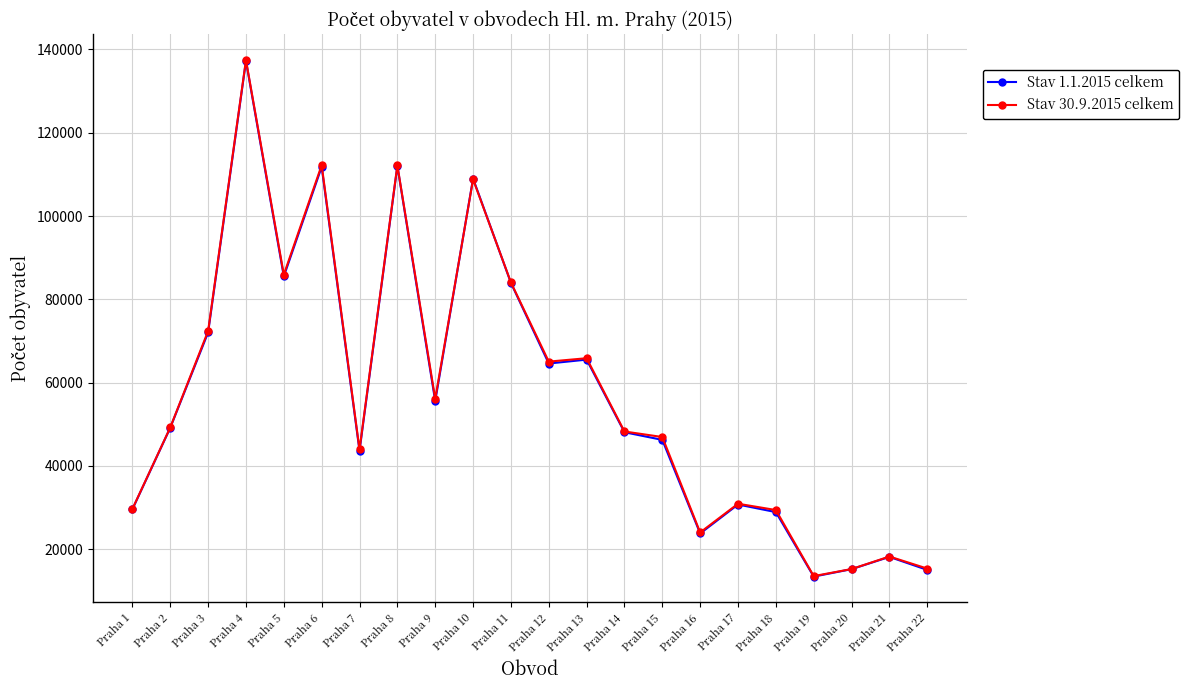

Which series ends up on top after the final intersection of Stav 1.1.2015 celkem and Stav 30.9.2015 celkem?

Stav 30.9.2015 celkem